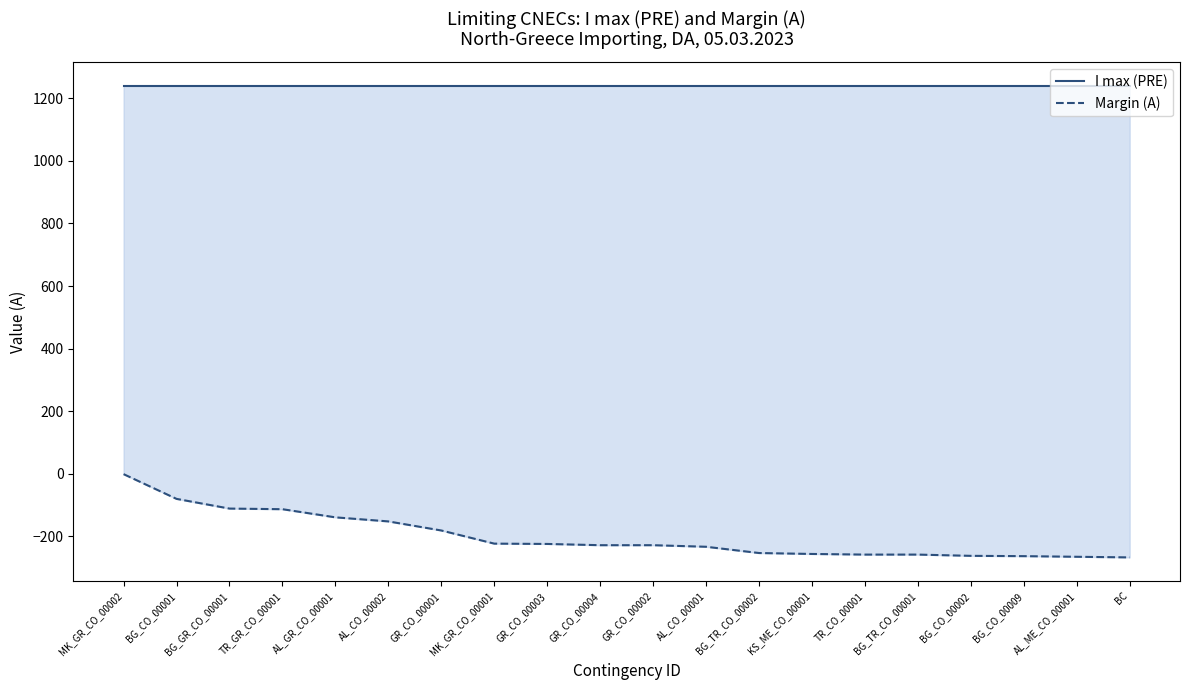

Rank the categories by Margin (A) value from lowest to highest.

BC, AL_ME_CO_00001, BG_CO_00009, BG_CO_00002, TR_CO_00001, BG_TR_CO_00001, KS_ME_CO_00001, BG_TR_CO_00002, AL_CO_00001, GR_CO_00004, GR_CO_00002, GR_CO_00003, MK_GR_CO_00001, GR_CO_00001, AL_CO_00002, AL_GR_CO_00001, TR_GR_CO_00001, BG_GR_CO_00001, BG_CO_00001, MK_GR_CO_00002